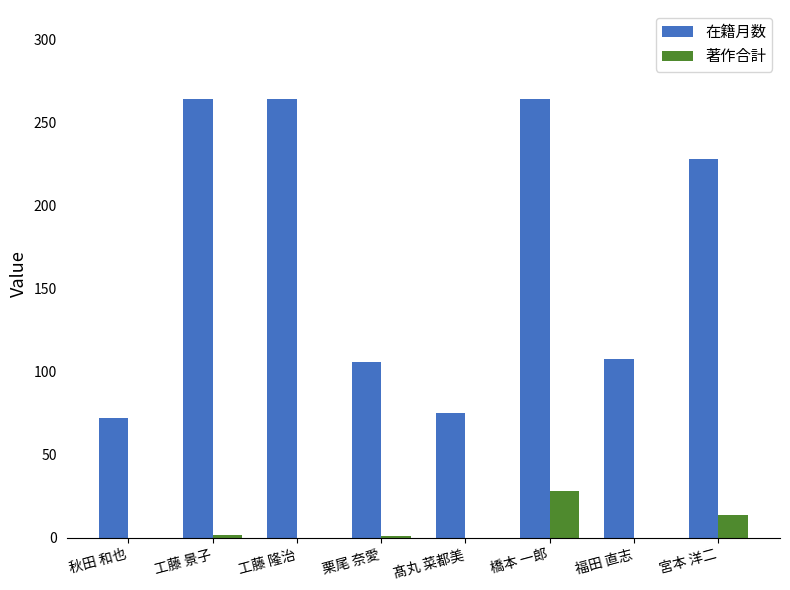

What is the sum of all 著作合計 values?

45